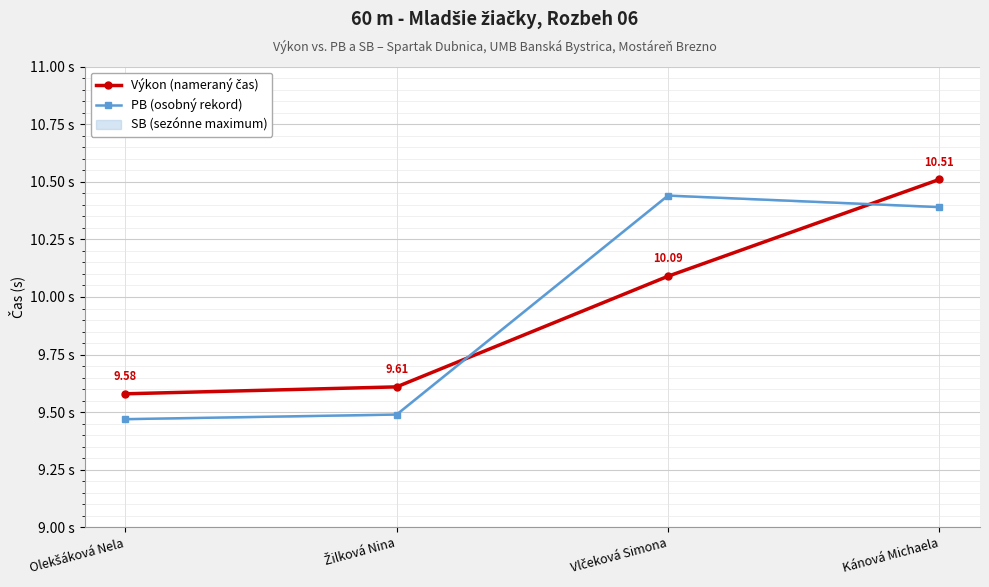

How many times do Výkon (nameraný čas) and PB (osobný rekord) cross each other?

2